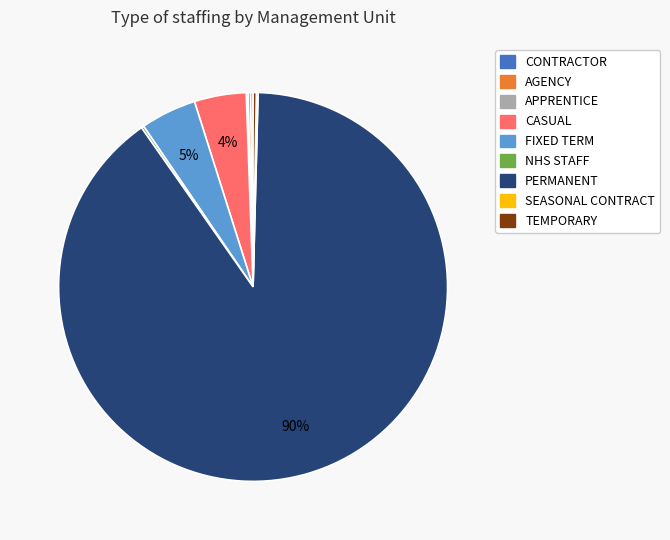

The PERMANENT slice represents 90% of the pie. True or false?

True